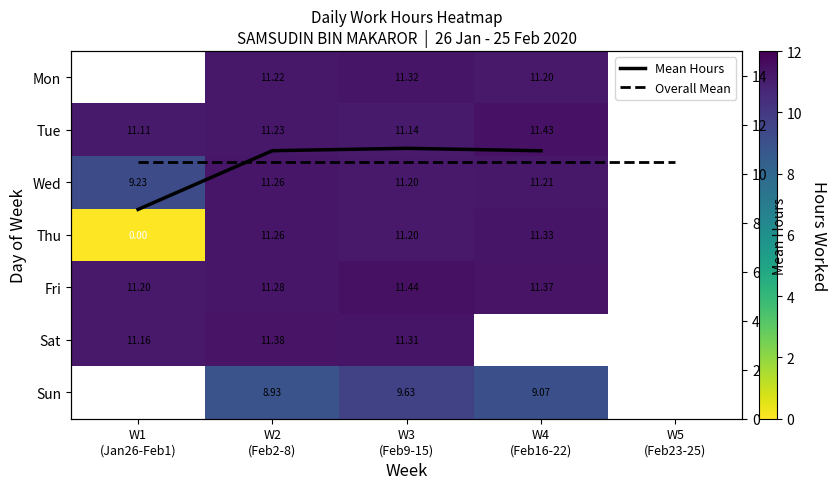

How many values in the Thu series are below 11?

1